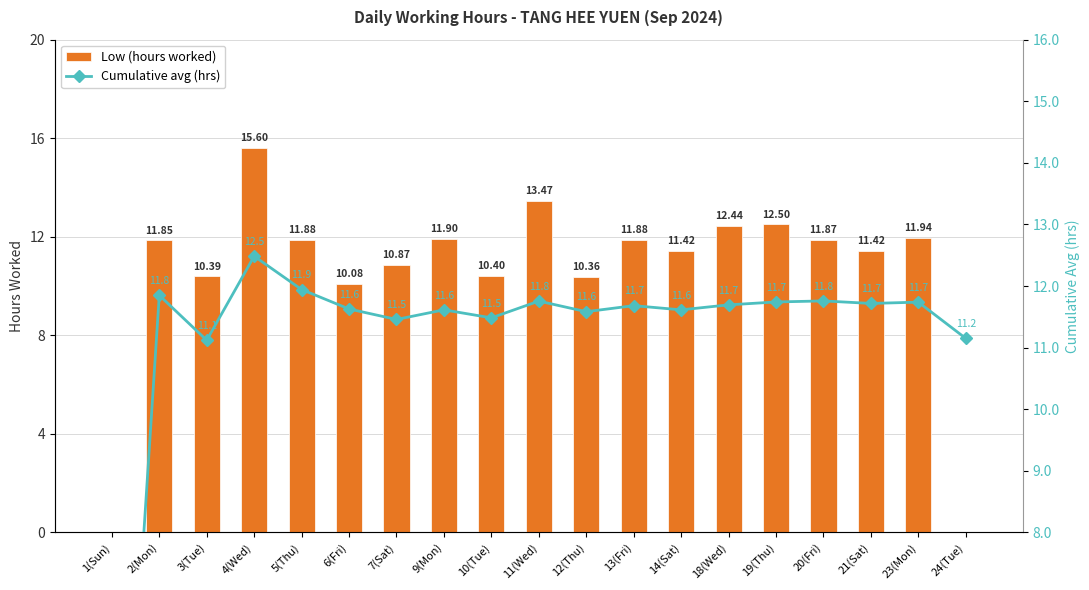

The Low (hours worked) series shows 18.4 at 19(Thu). True or false?

False